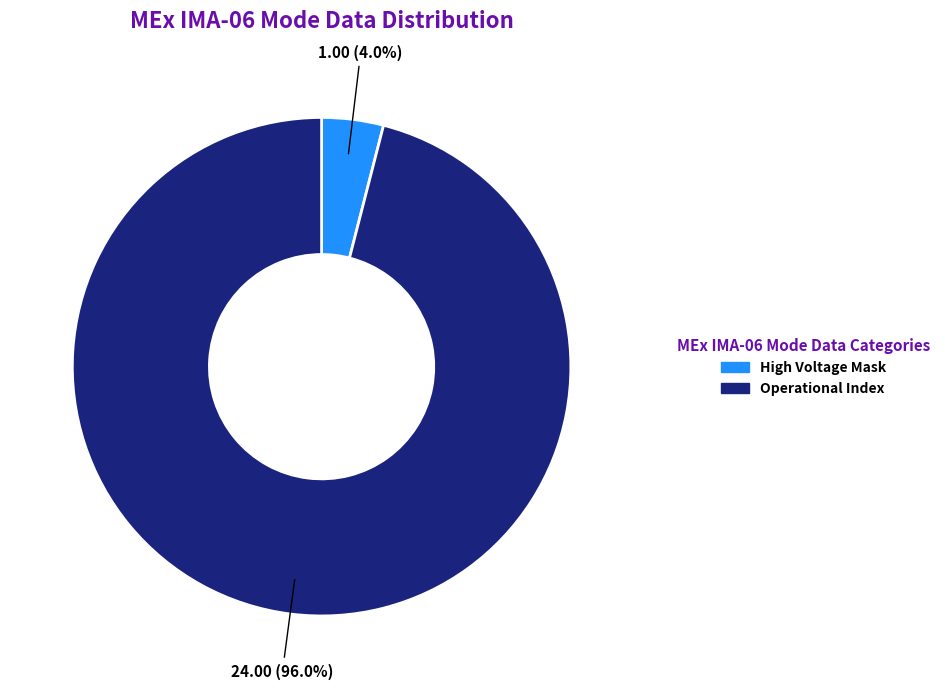

Does any single category account for the majority?

Yes